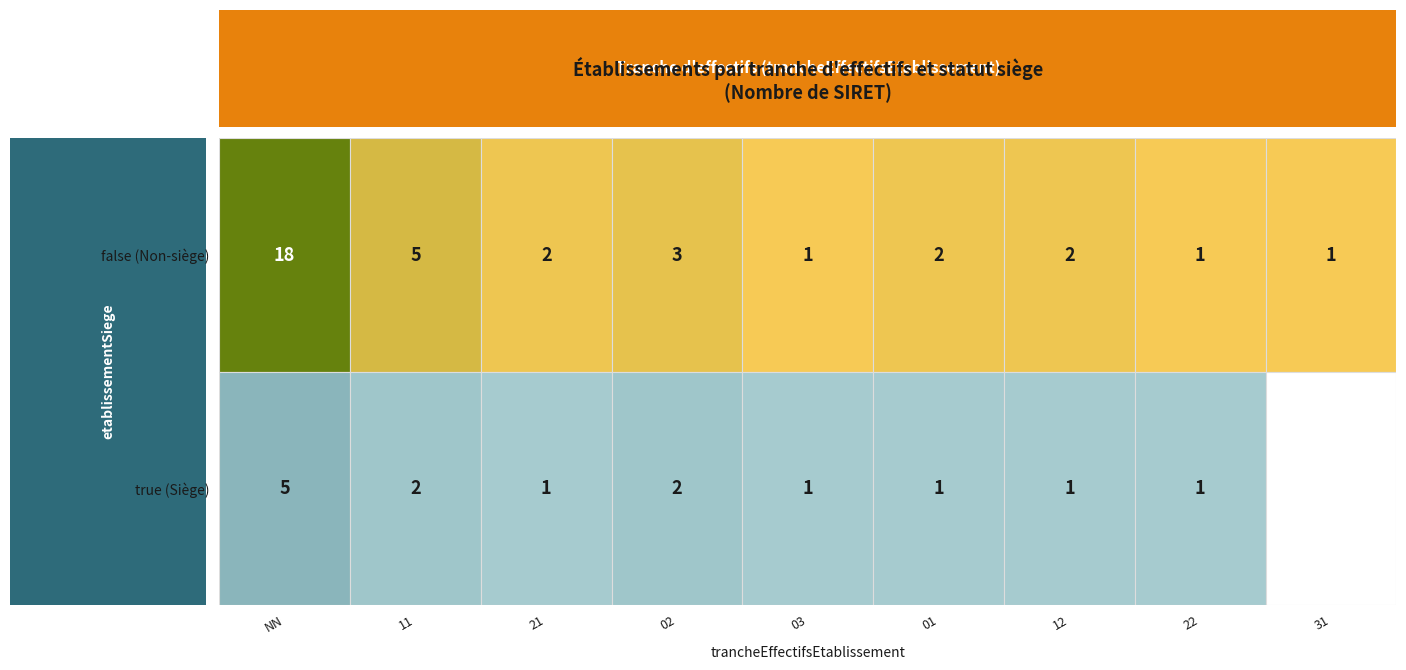

At which label does false reach its peak?

NN